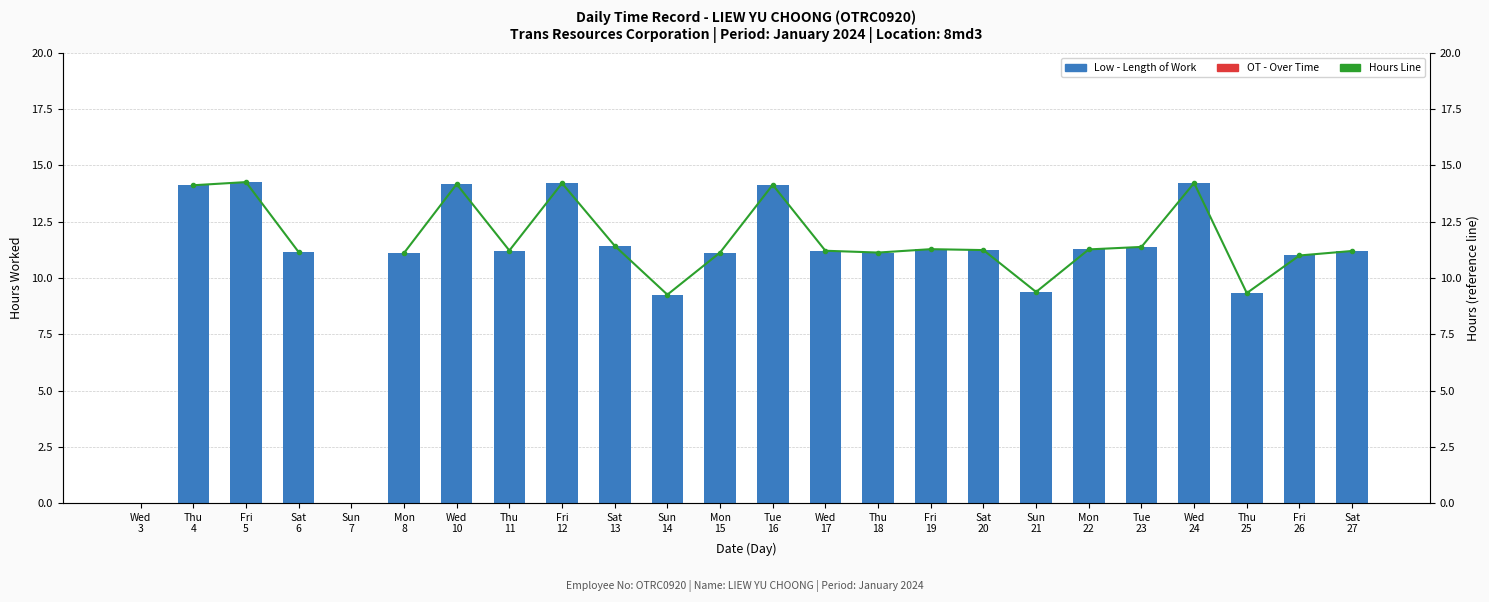

True or false: Low has a value of 11.4 at Tue
23.

True